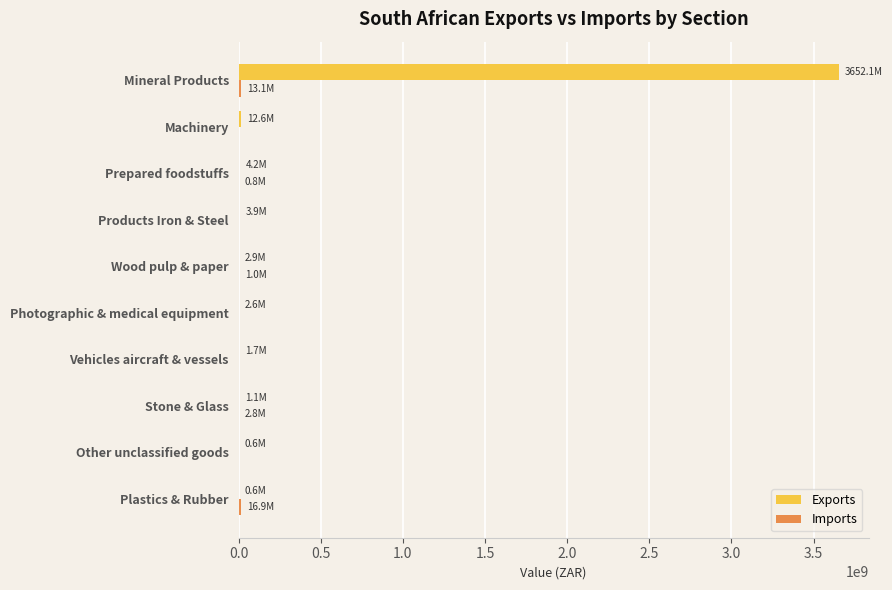

What is the highest value of the Exports series?

3652109617